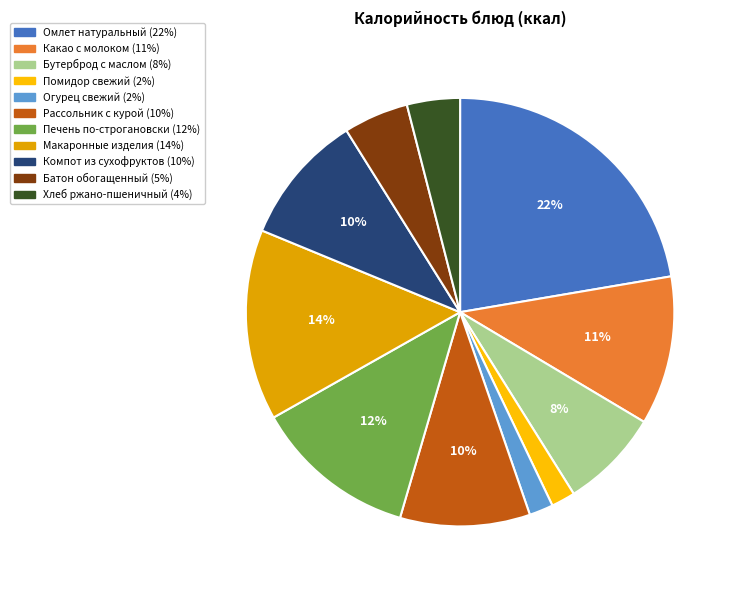

To the nearest percent, what is the combined percentage of Бутерброд с маслом and Какао с молоком?

19%